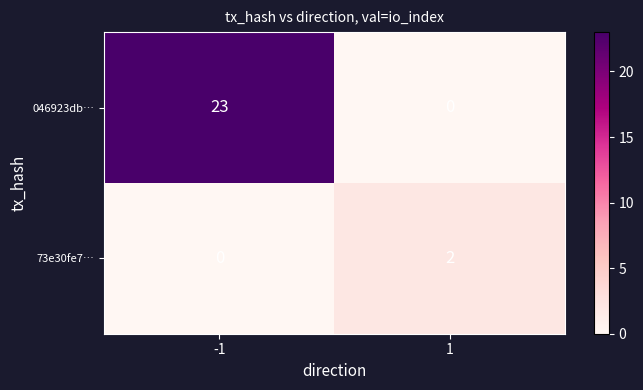

What is the difference between the maximum and minimum values in the 046923db… series?

23